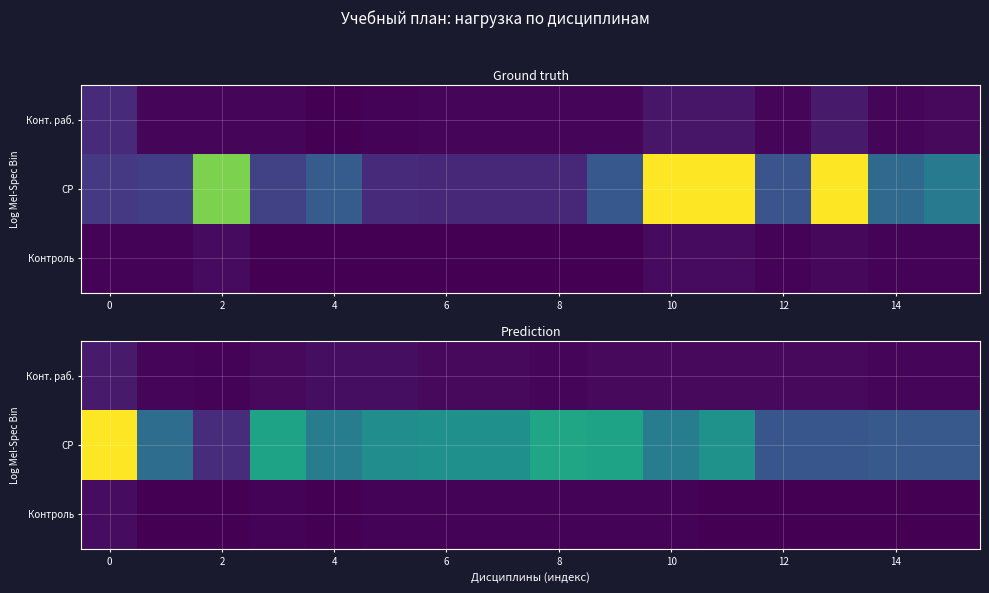

What is the smallest value displayed?

4